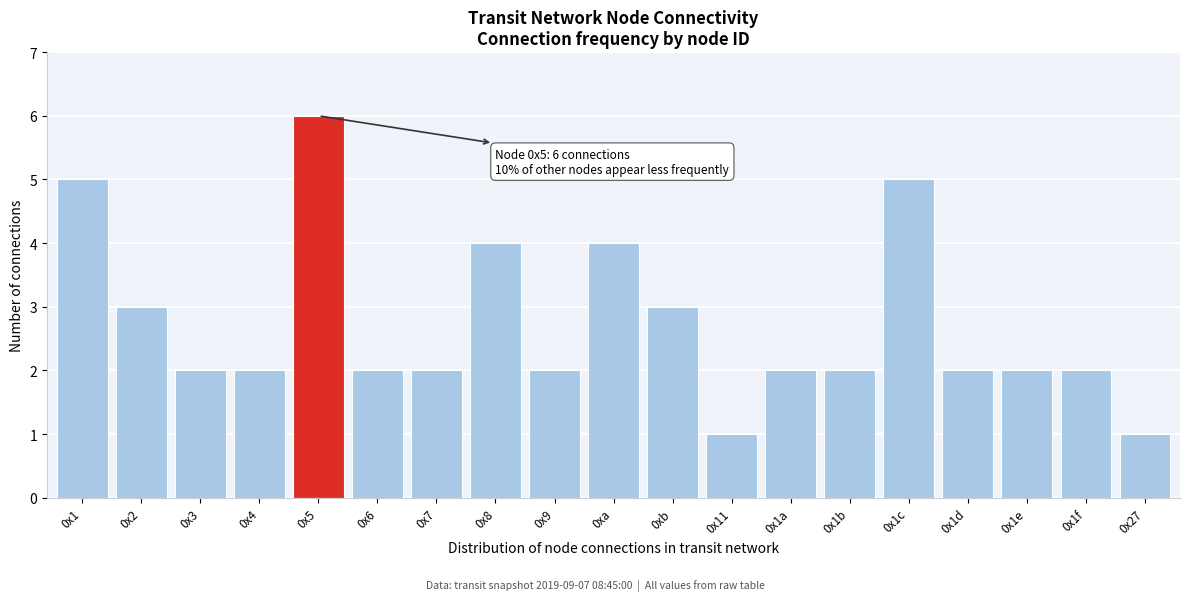

Reading right to left, transcribe all the data shown in this chart.

0x27=1	0x1f=2	0x1e=2	0x1d=2	0x1c=5	0x1b=2	0x1a=2	0x11=1	0xb=3	0xa=4	0x9=2	0x8=4	0x7=2	0x6=2	0x5=6	0x4=2	0x3=2	0x2=3	0x1=5